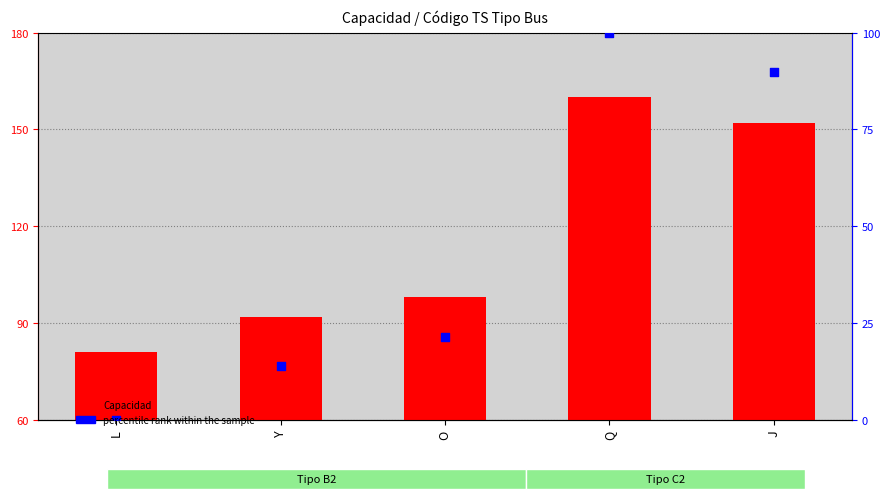

What are all the series names shown in the legend?

Capacidad, percentile rank within the sample